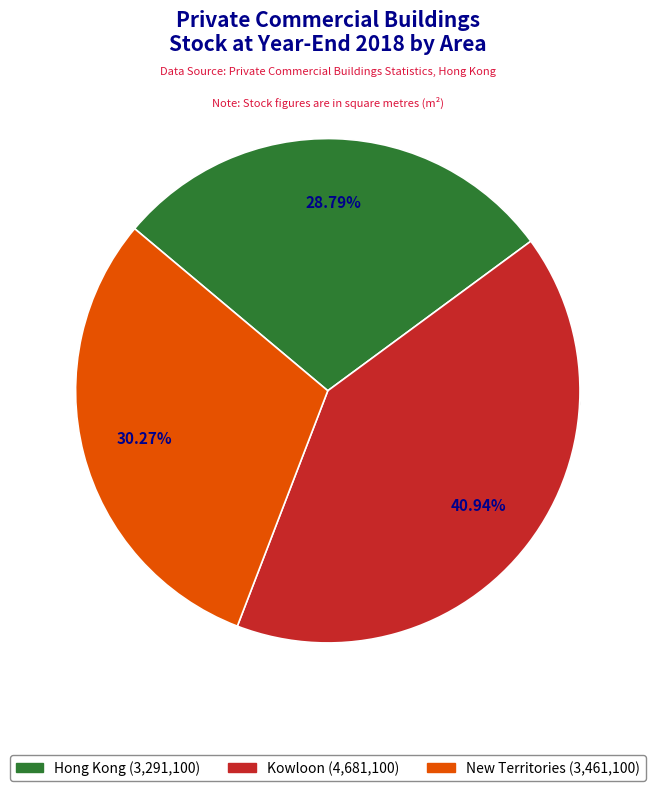

How many segments does this pie chart have?

3